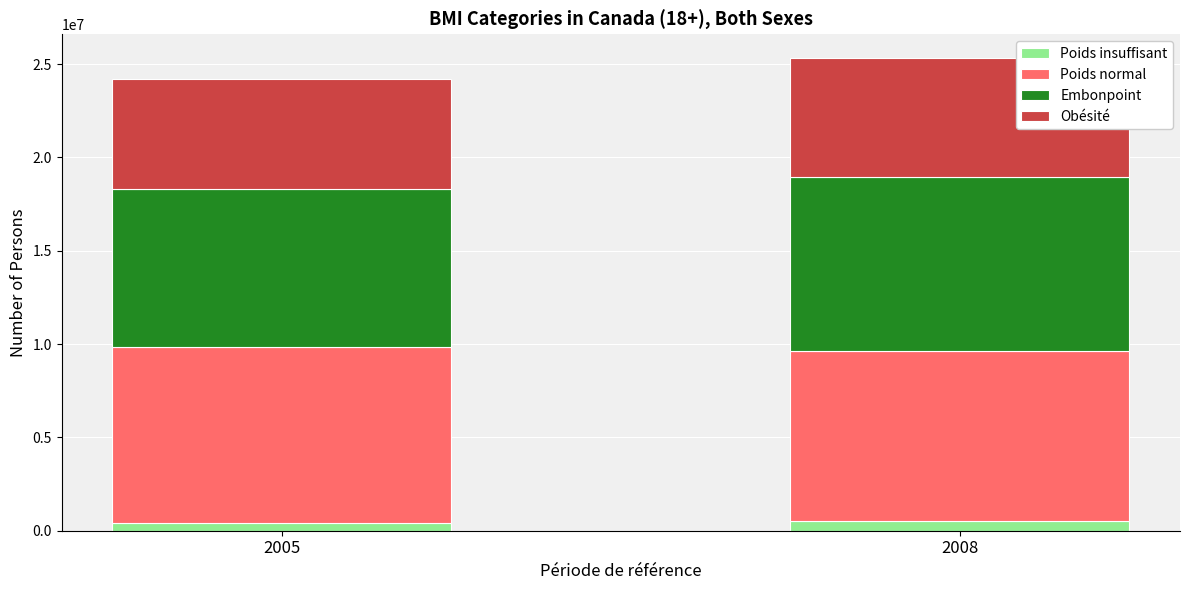

What are all the series names shown in the legend?

Poids insuffisant, Poids normal, Embonpoint, Obésité